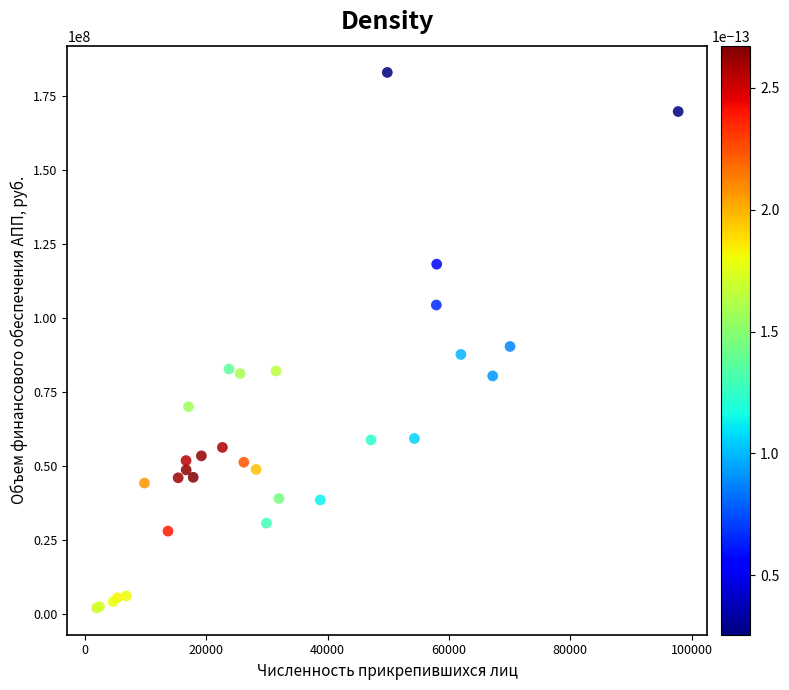

What Y value in the scatter plot is closest to 92454373?

90332583.7